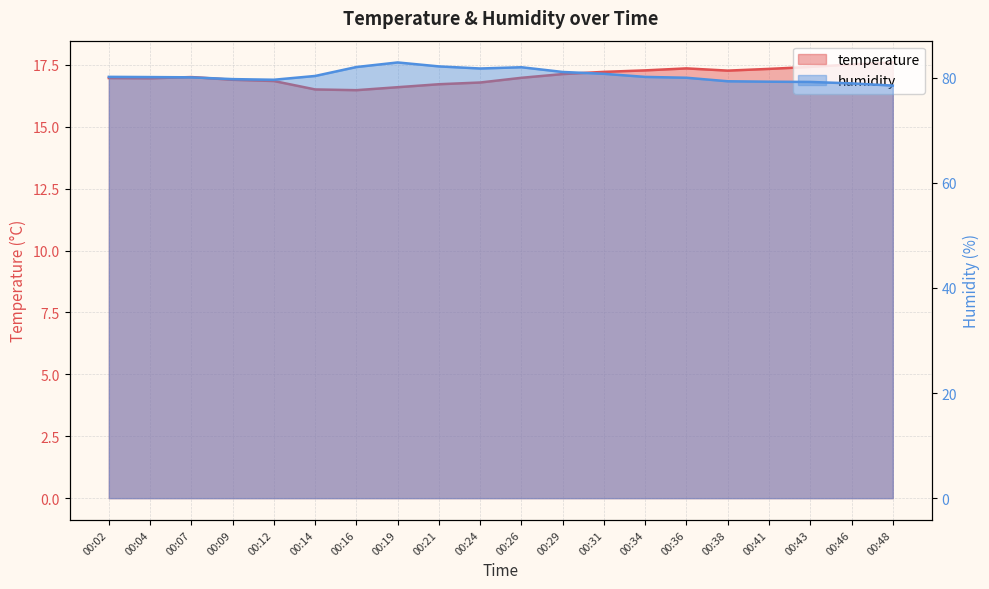

What is the average value of the temperature series?

17.0